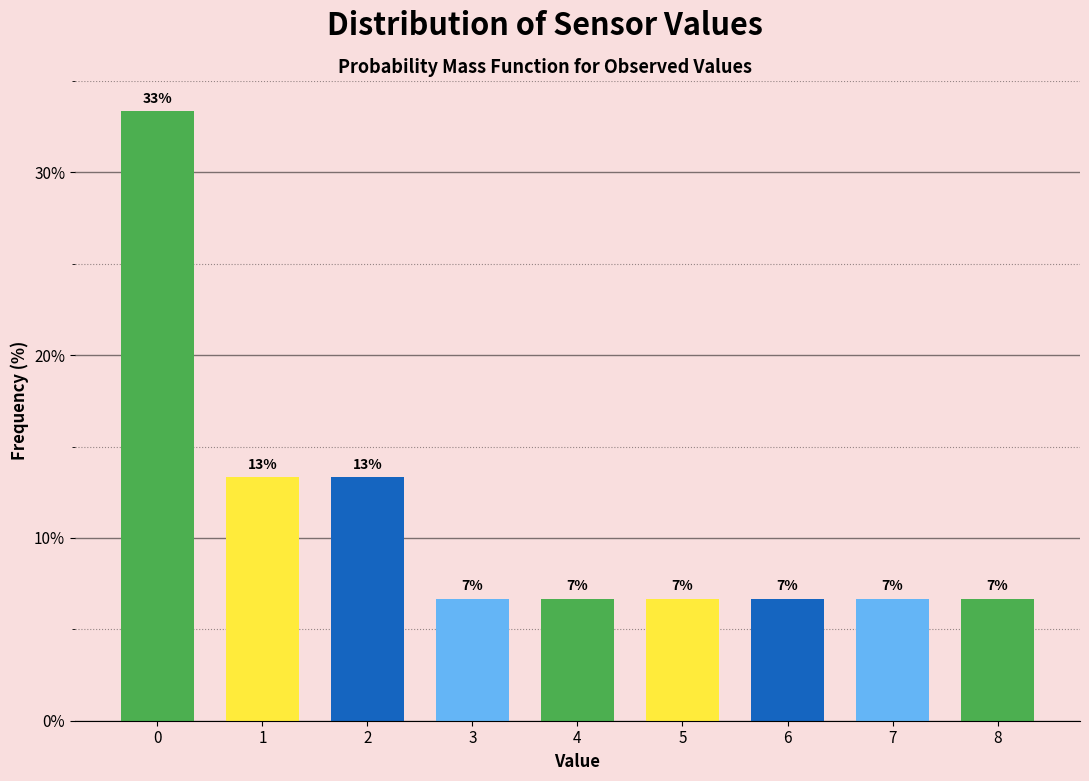

Are the bars horizontal?

No